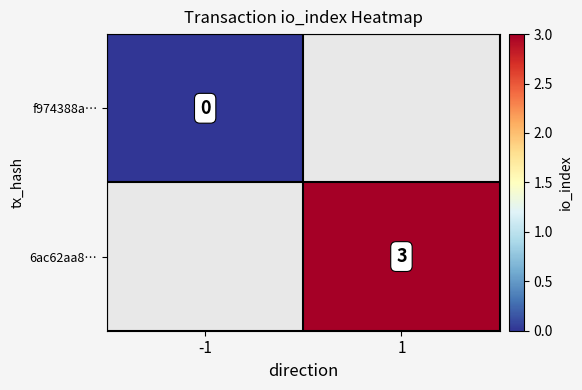

How many series are shown in this chart?

2